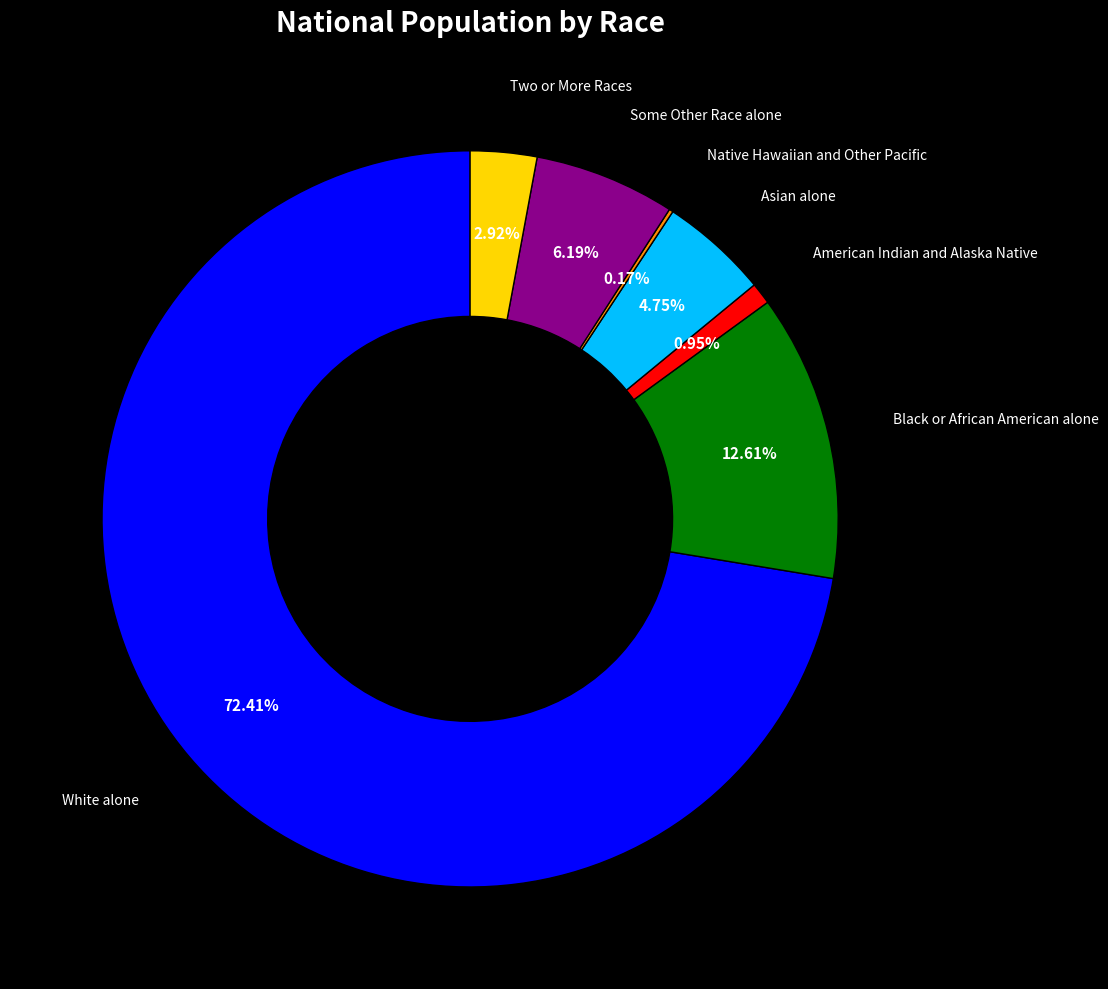

To the nearest percent, what percentage of the pie is White alone?

72%